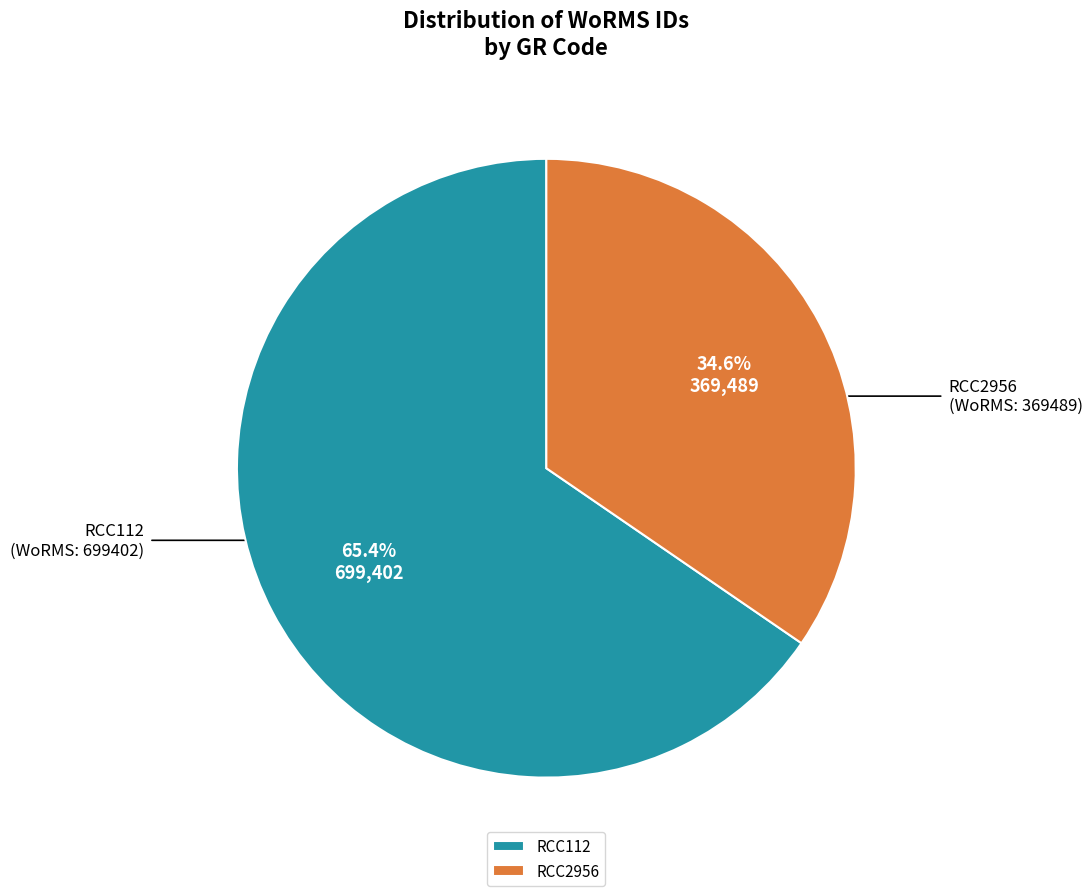

What is the smallest slice in the pie chart?

RCC2956